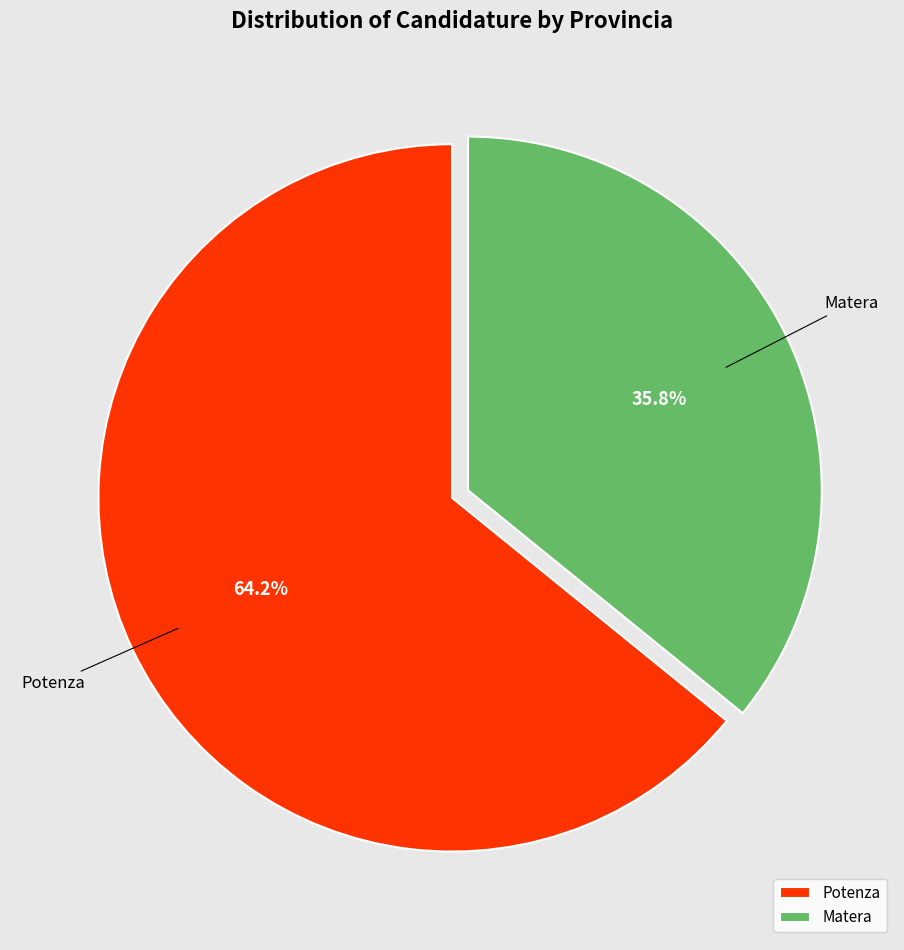

To the nearest percent, what percentage of the pie is Potenza?

64%